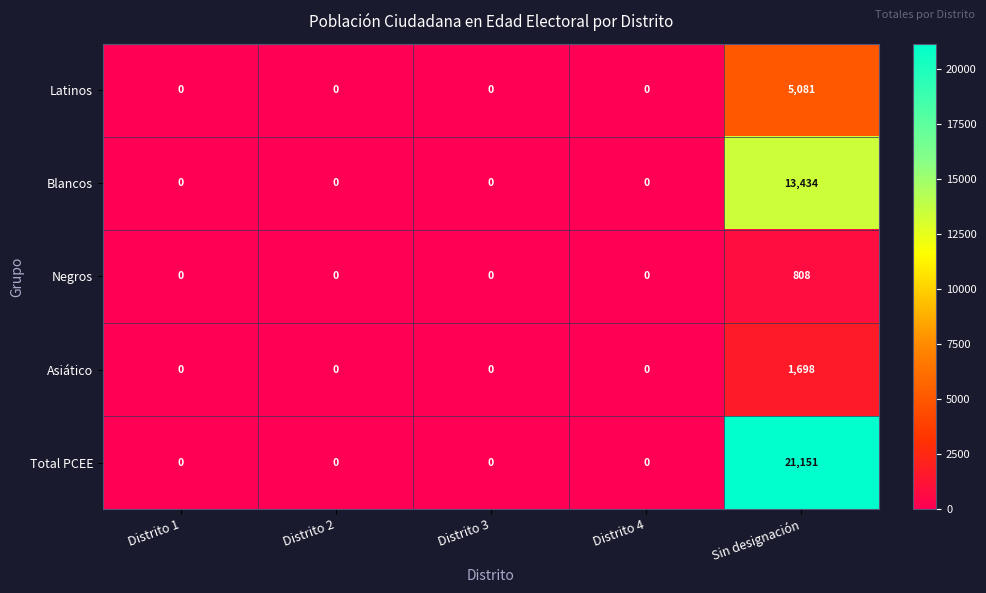

Rank the series at Sin designación from highest to lowest value.

Total PCEE, Blancos, Latinos, Asiático, Negros